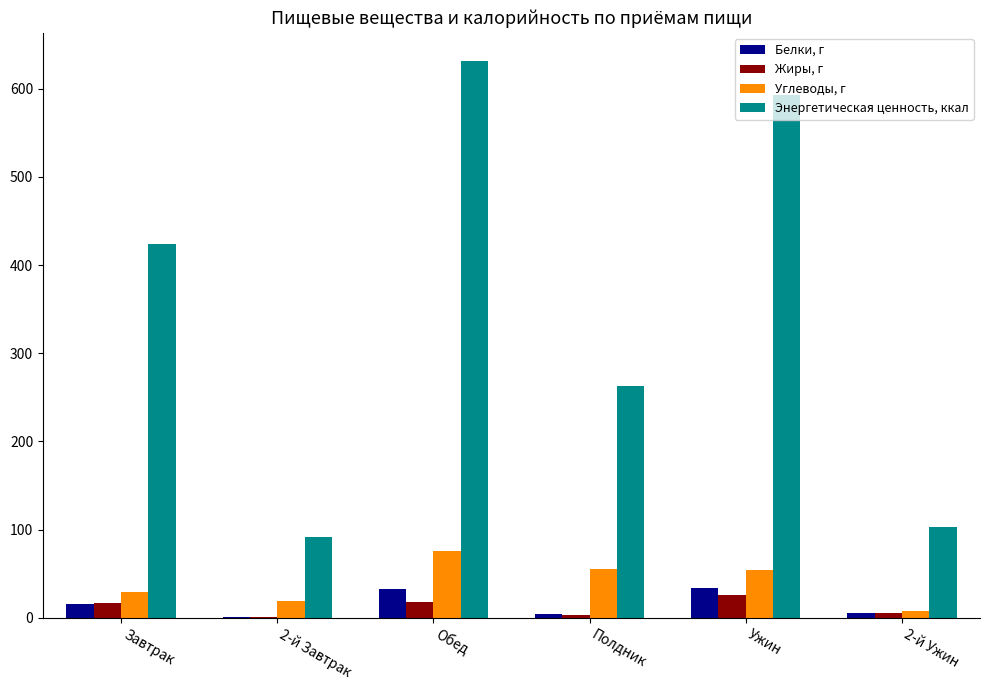

What is the total value across all series at 2-й Завтрак?

111.3